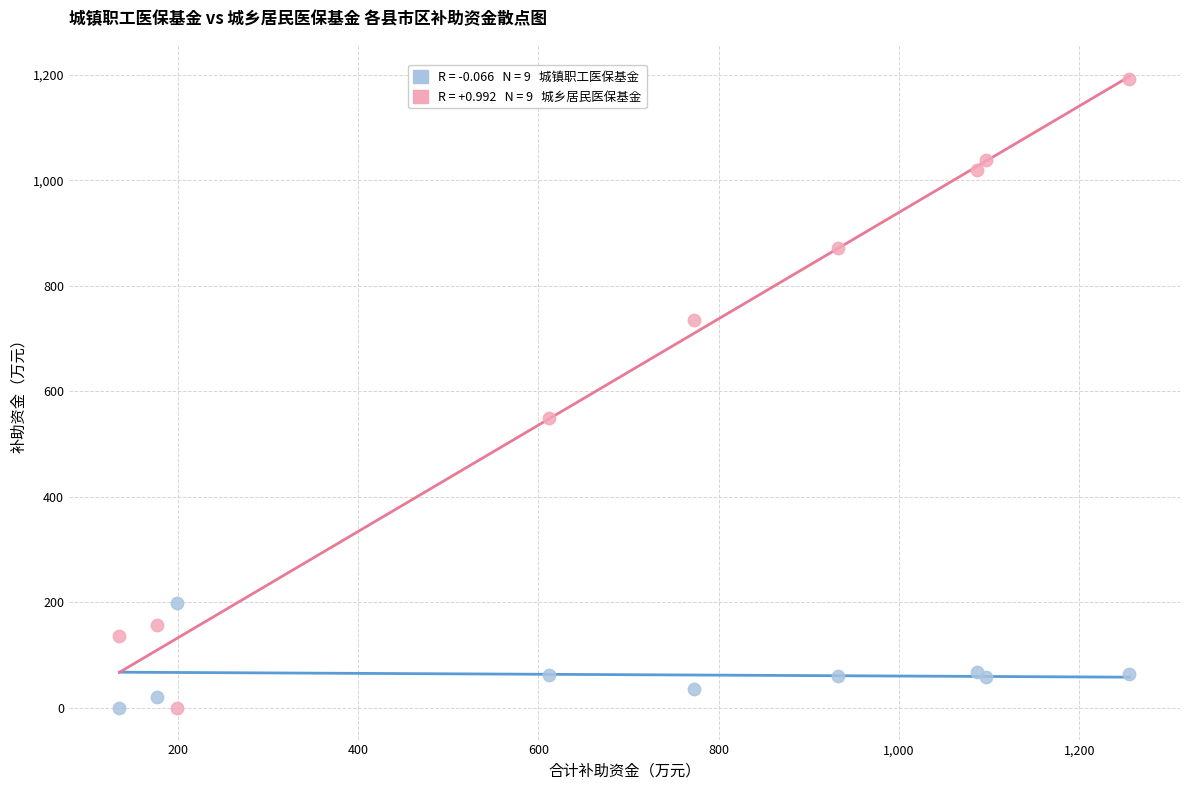

Across all series, what Y value is closest to 595?

550.1